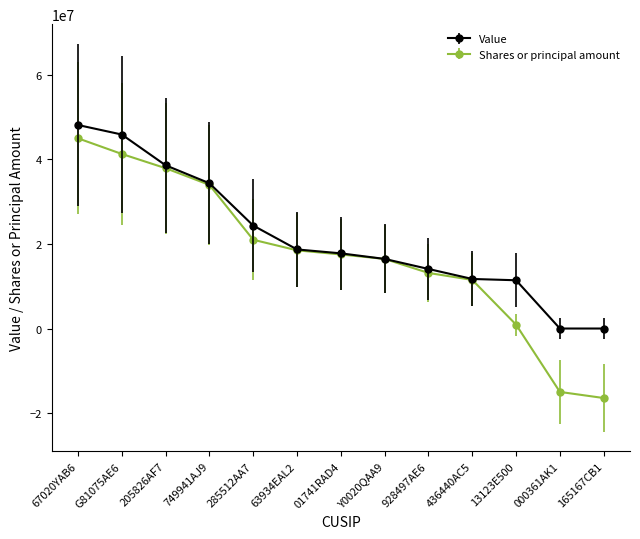

List the series in order of their peak value, lowest first.

Shares or principal amount, Value